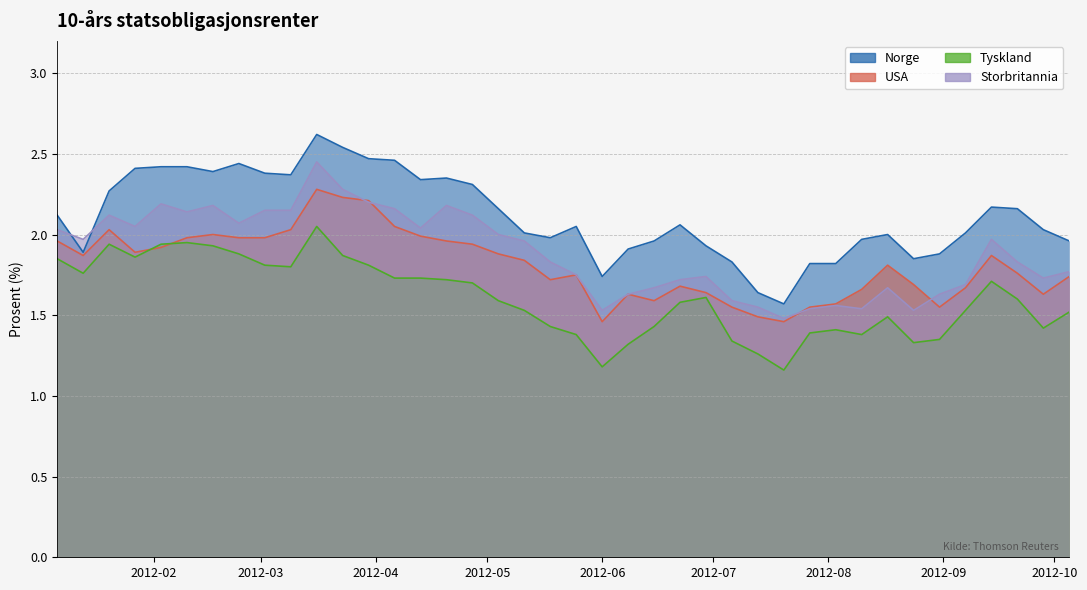

Reading left to right, extract all data points from this chart.

Norge: 2.1	1.9	2.3	2.4	2.4	2.4	2.4	2.4	2.4	2.4	2.6	2.5	2.5	2.5	2.3	2.4	2.3	2.2	2.0	2.0	2.0	1.7	1.9	2.0	2.1	1.9	1.8	1.6	1.6	1.8	1.8	2.0	2.0	1.9	1.9	2.0	2.2	2.2	2.0	2.0
USA: 2.0	1.9	2.0	1.9	1.9	2.0	2.0	2.0	2.0	2.0	2.3	2.2	2.2	2.0	2.0	2.0	1.9	1.9	1.8	1.7	1.8	1.5	1.6	1.6	1.7	1.6	1.6	1.5	1.5	1.6	1.6	1.7	1.8	1.7	1.6	1.7	1.9	1.8	1.6	1.7
Tyskland: 1.9	1.8	1.9	1.9	1.9	1.9	1.9	1.9	1.8	1.8	2.0	1.9	1.8	1.7	1.7	1.7	1.7	1.6	1.5	1.4	1.4	1.2	1.3	1.4	1.6	1.6	1.3	1.3	1.2	1.4	1.4	1.4	1.5	1.3	1.4	1.5	1.7	1.6	1.4	1.5
Storbritannia: 2.0	2.0	2.1	2.0	2.2	2.1	2.2	2.1	2.1	2.1	2.5	2.3	2.2	2.2	2.0	2.2	2.1	2.0	2.0	1.8	1.8	1.5	1.6	1.7	1.7	1.7	1.6	1.6	1.5	1.5	1.6	1.5	1.7	1.5	1.6	1.7	2.0	1.8	1.7	1.8